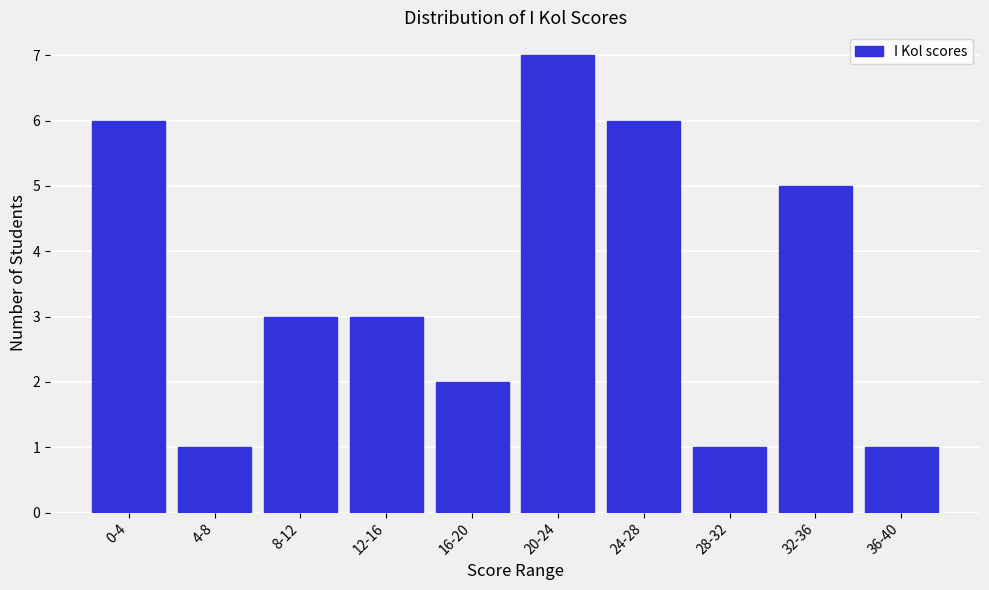

Reading left to right, list all the values displayed in this chart.

6	1	3	3	2	7	6	1	5	1